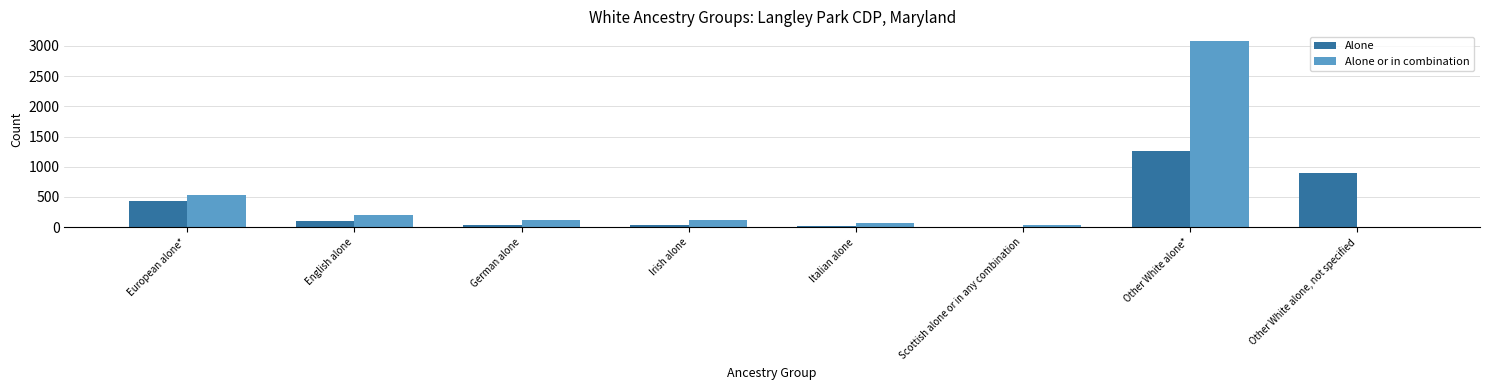

At which category is the sum across all series the highest?

Other White alone*